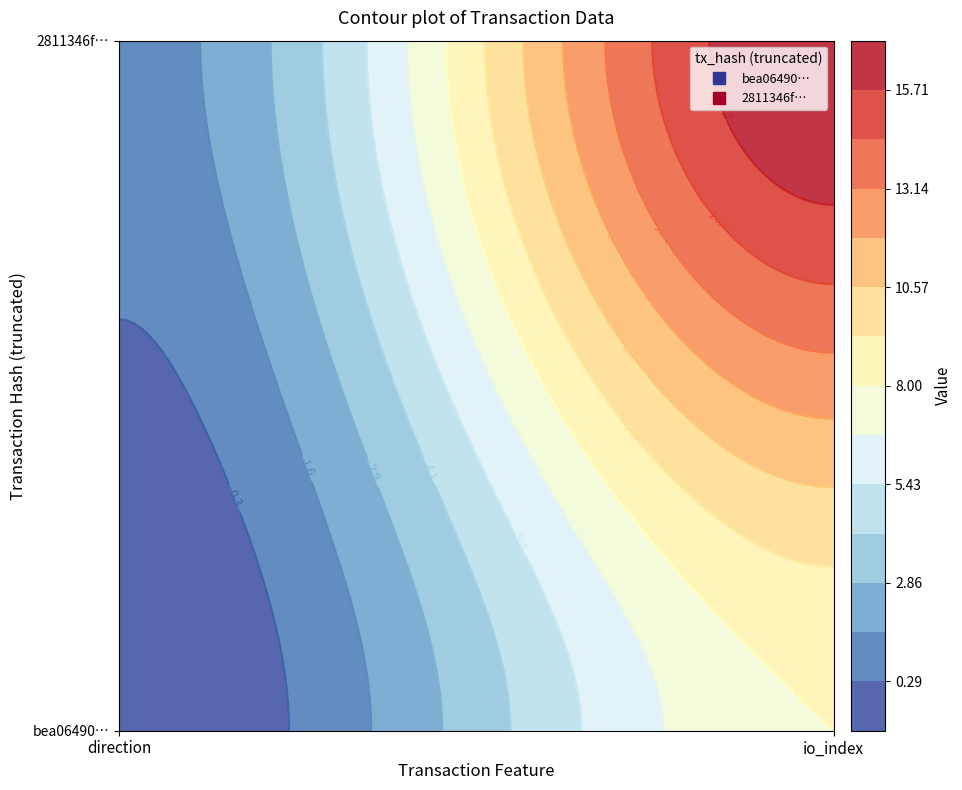

What is the total value across all series at 1?

25